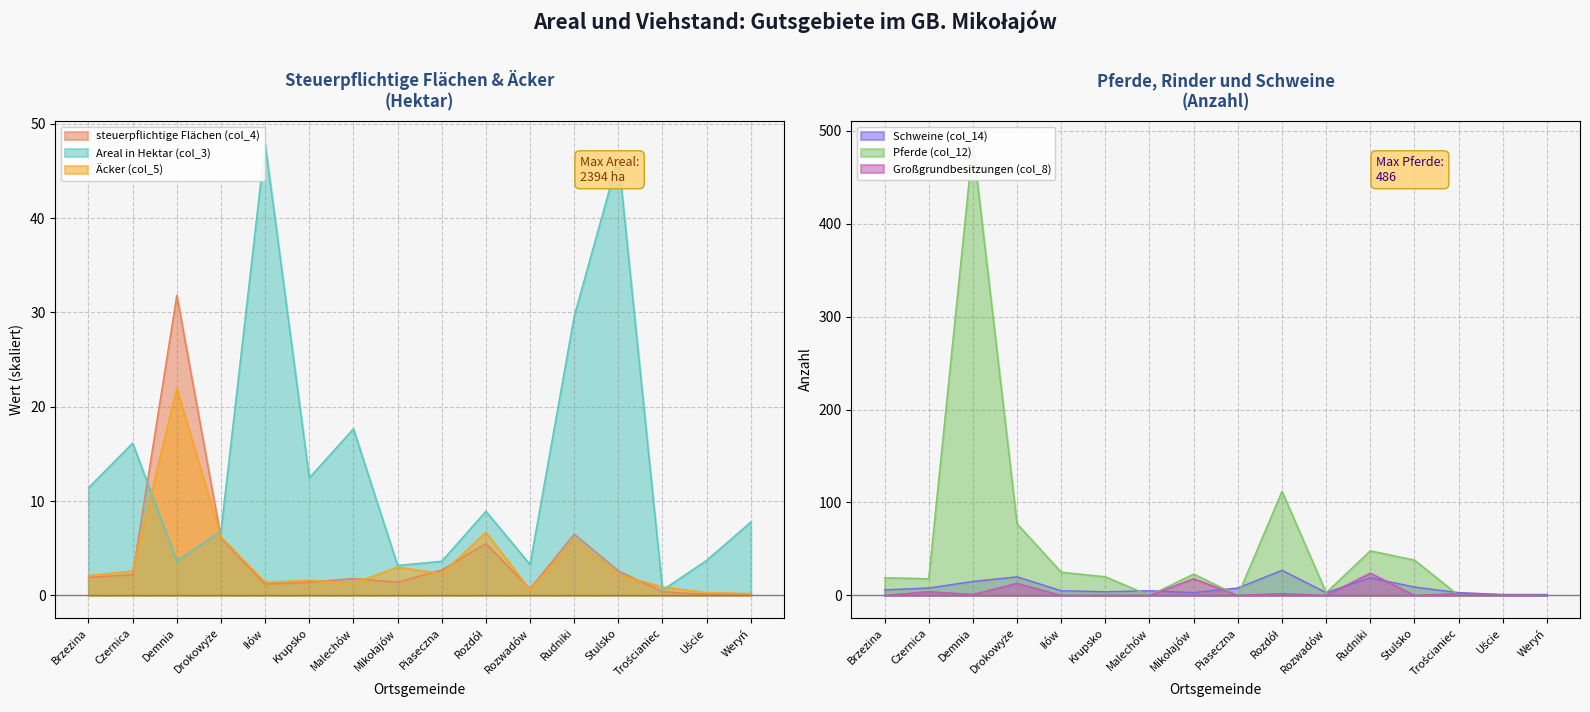

True or false: Äcker (col_5) and Areal in Hektar (col_3) cross at least once.

True